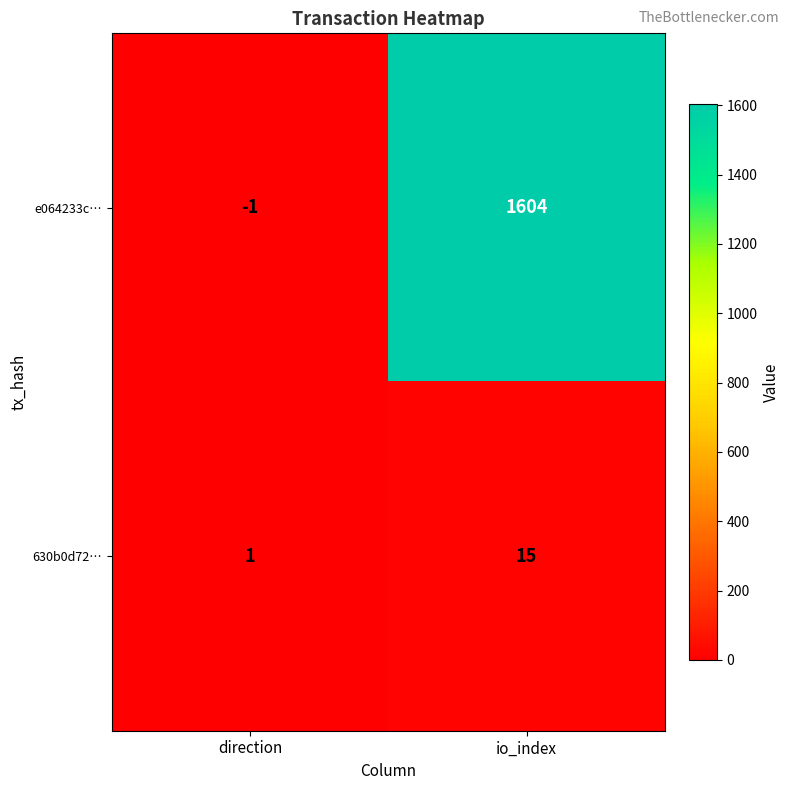

What is the difference between the 630b0d72… values at io_index and direction?

14